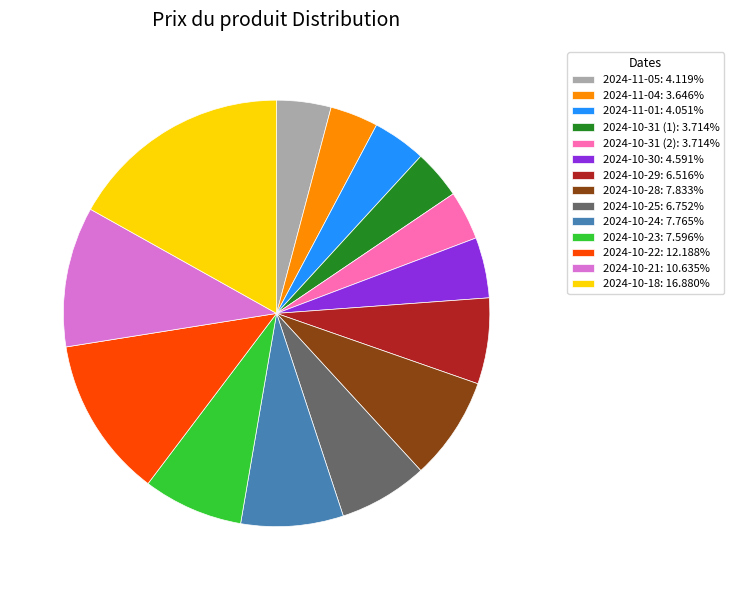

The 2024-10-25 slice represents 18% of the pie. True or false?

False